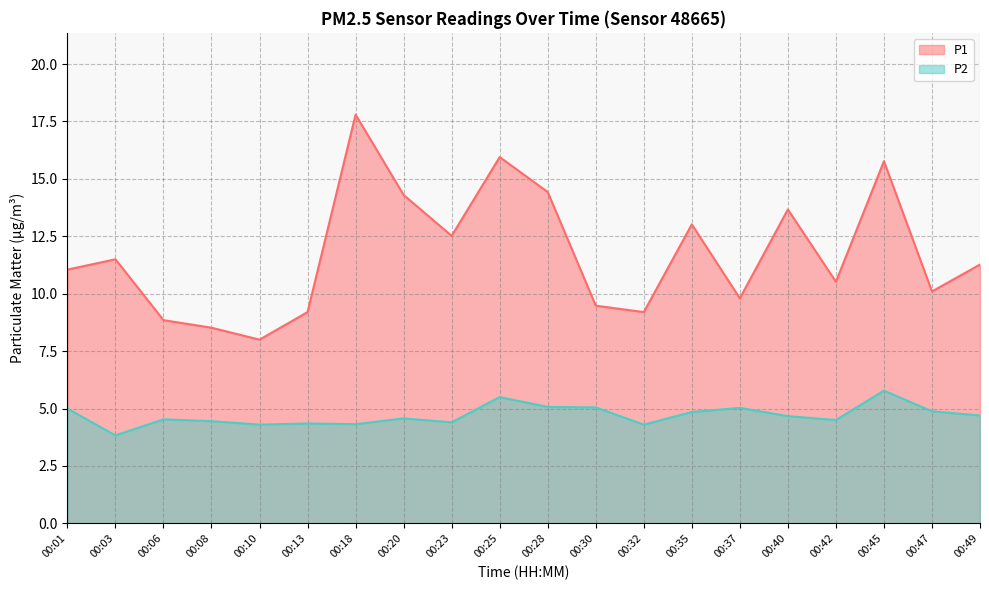

What is the sum of all P1 values?

234.9